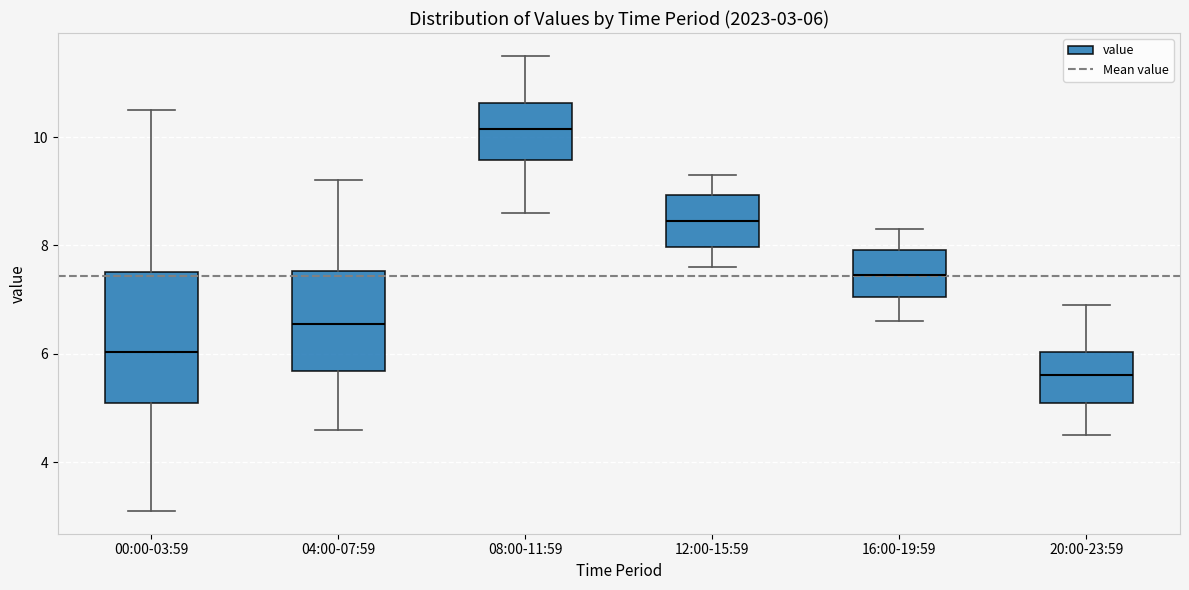

Which box's median line is the highest?

08:00-11:59